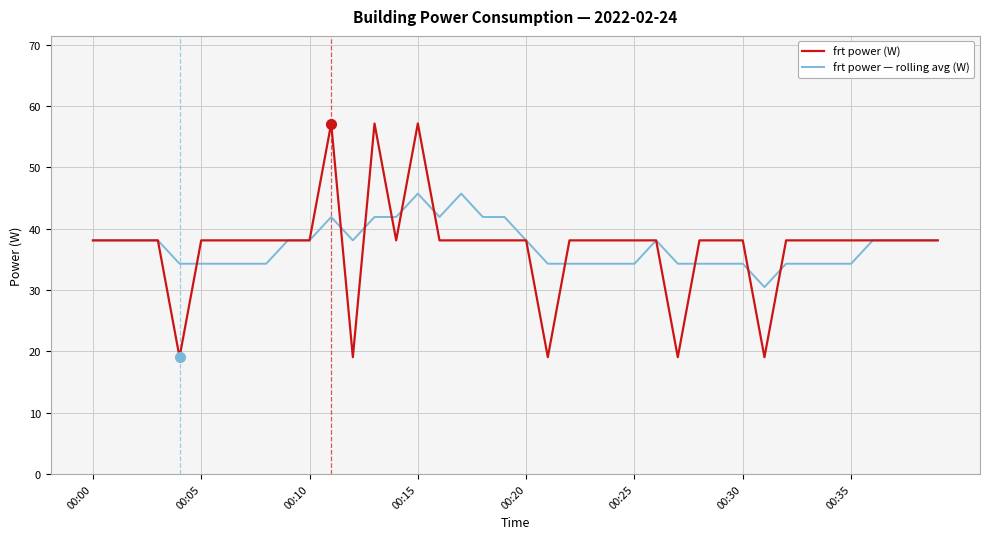

What is the maximum value shown in the chart?

57.2